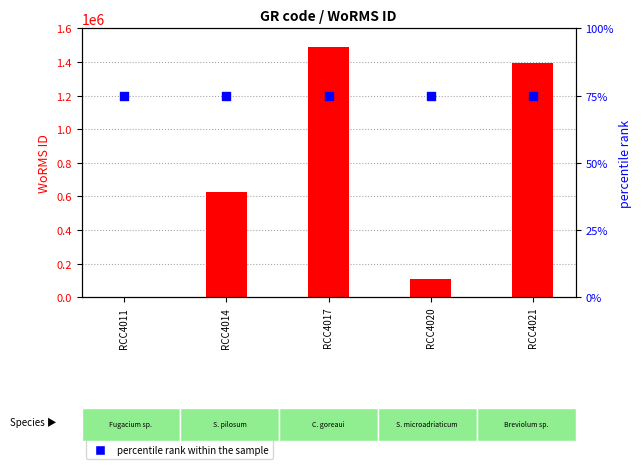

At which category is the sum across all series the highest?

RCC4017